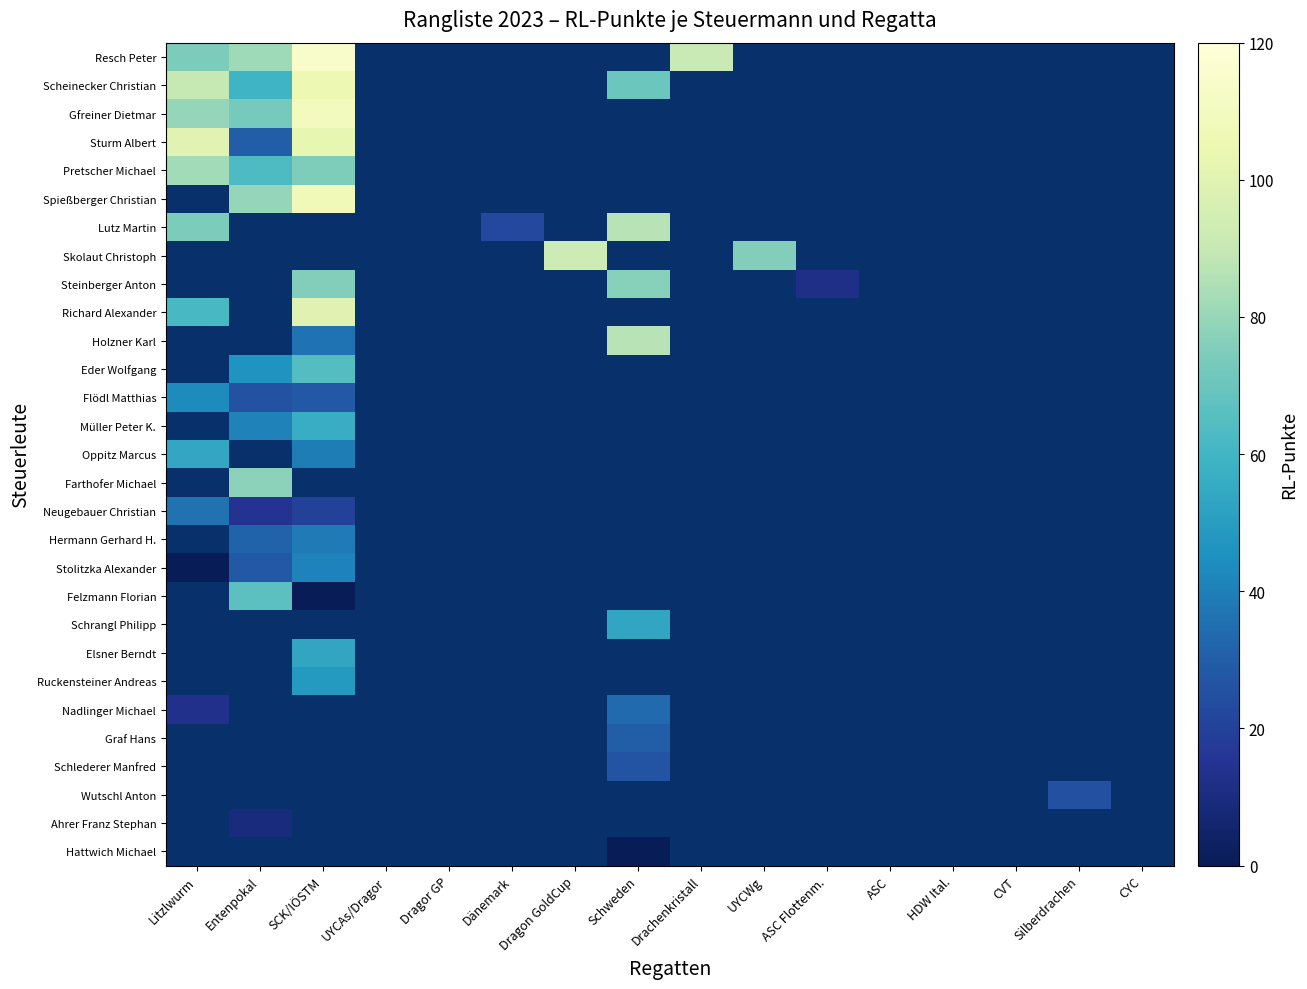

Which label corresponds to the smallest value in the chart?

Litzlwurm